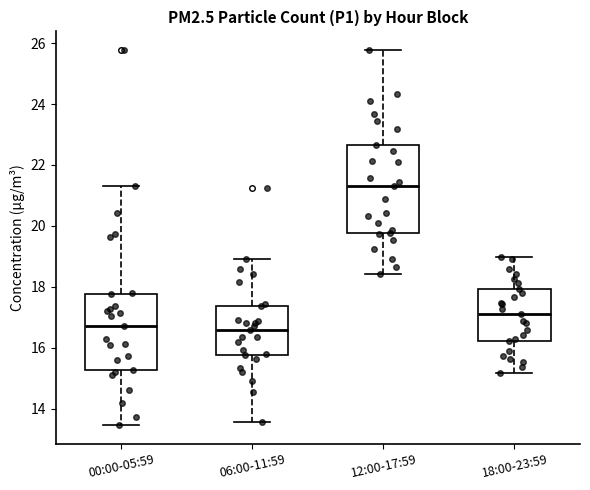

Comparing the boxes themselves (not the whiskers), which one is the tallest?

12:00-17:59